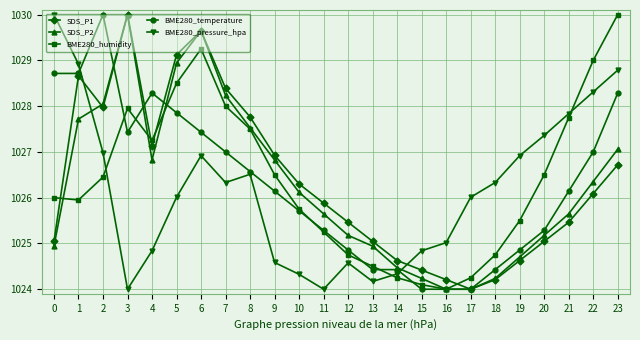

What is the value of the BME280_humidity point at the 23rd from the left?

1029.0